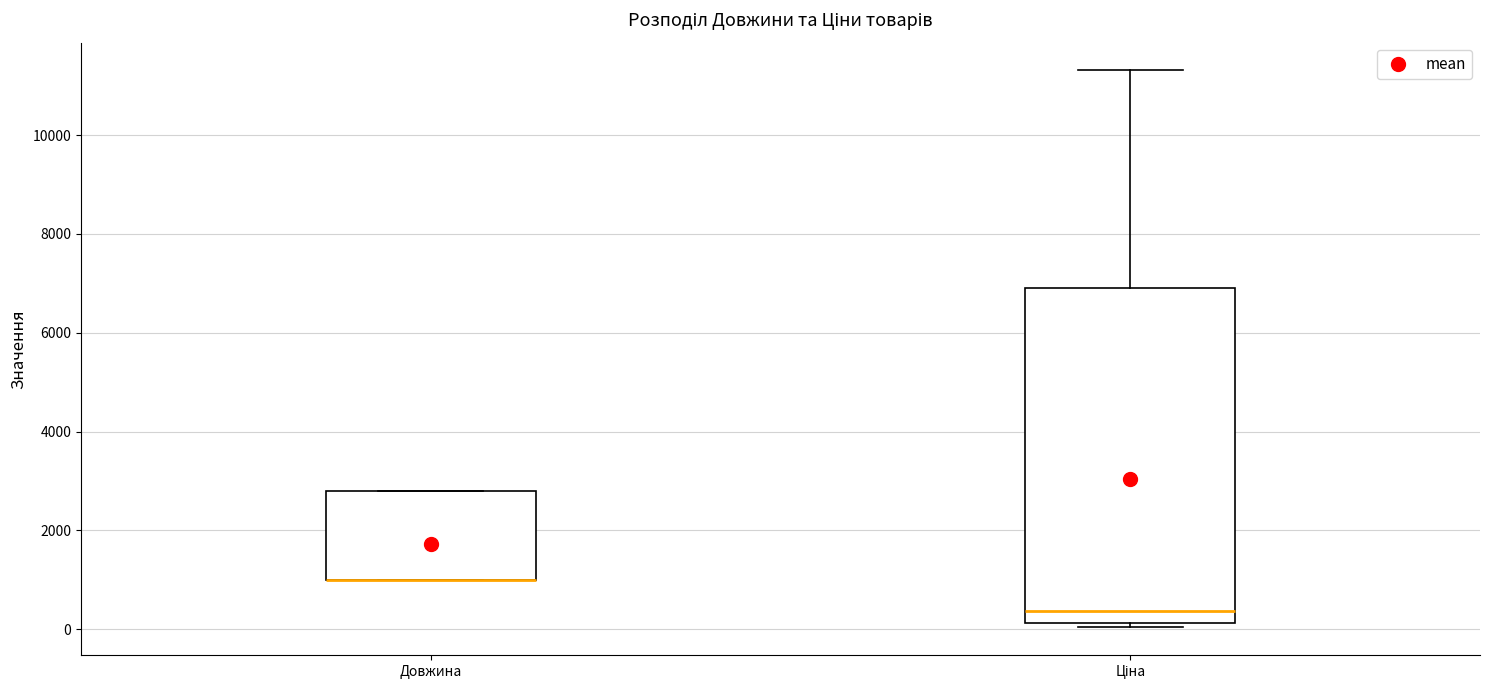

Comparing the boxes themselves (not the whiskers), which one is the tallest?

Ціна